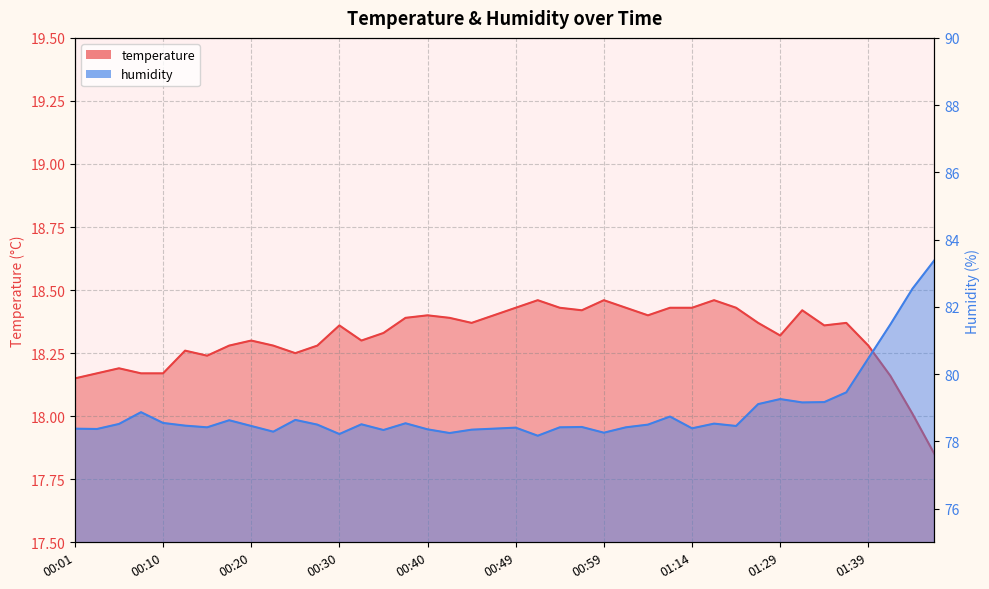

List the labels in order of temperature value, smallest first.

01:46, 01:44, 00:01, 01:42, 00:03, 00:08, 00:10, 00:06, 00:15, 00:25, 00:13, 00:18, 00:23, 00:27, 01:39, 00:20, 00:32, 01:29, 00:35, 00:30, 01:34, 00:44, 01:27, 01:37, 00:37, 00:42, 00:40, 00:47, 01:04, 00:57, 01:32, 00:49, 00:54, 01:01, 01:12, 01:14, 01:19, 00:52, 00:59, 01:16